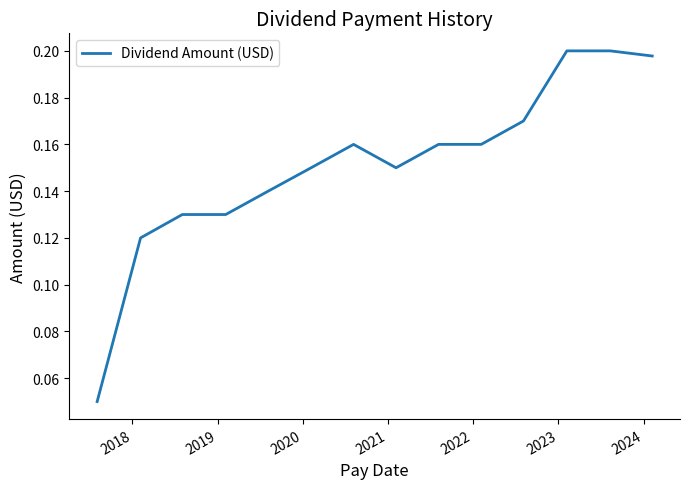

What is the greatest value displayed?

0.2